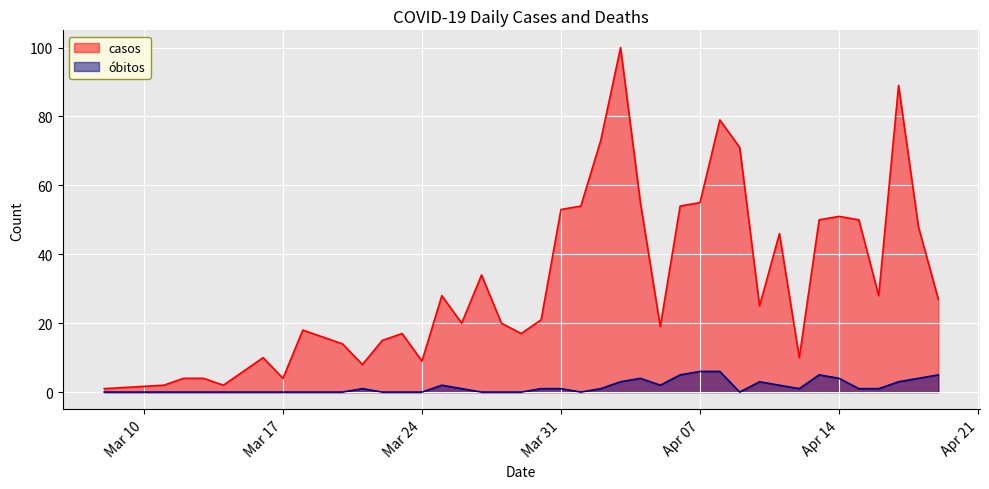

What is the sum of the óbitos values at 2020-03-08 and 2020-04-16?

1